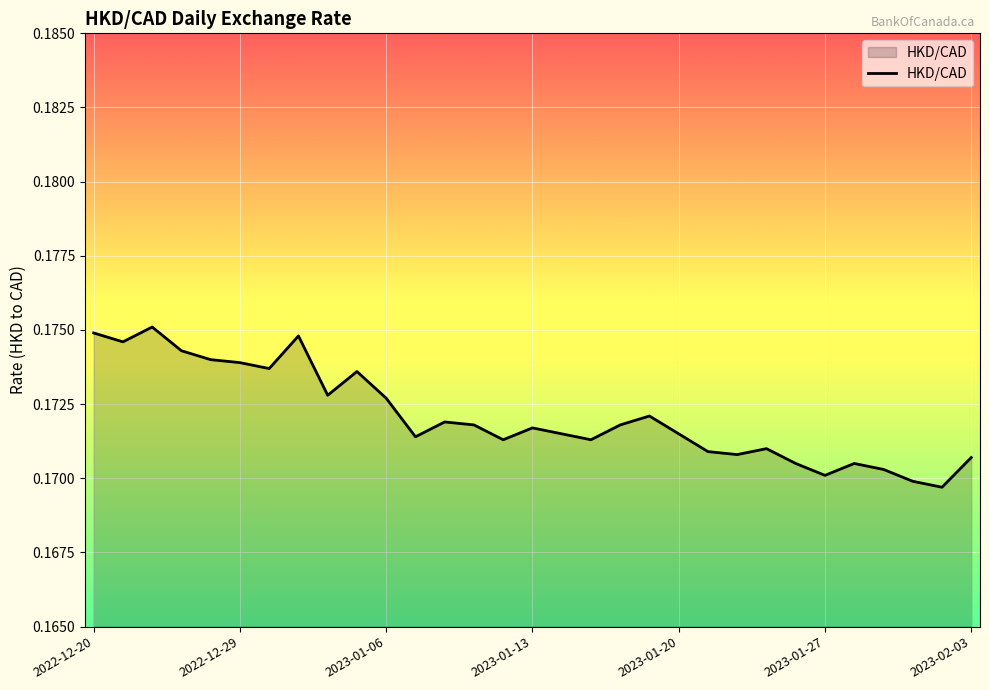

How many lines are shown in the chart?

1